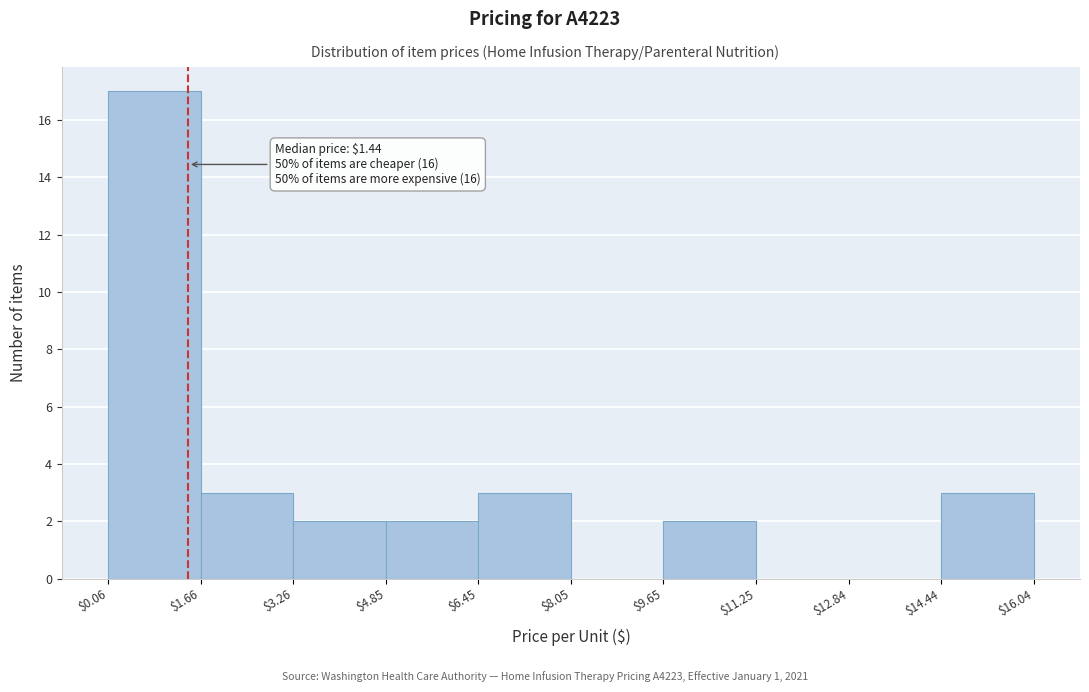

Which range on the x-axis has the tallest bar?

$0.06 to $1.66